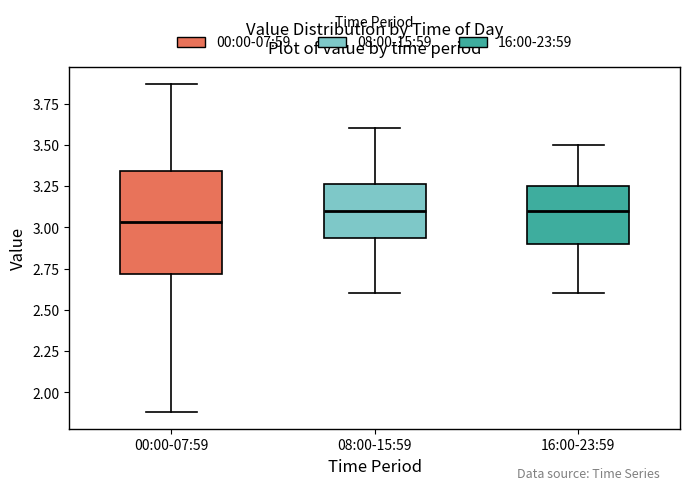

Reading left to right, transcribe this box plot: for each box, give where its median line is, the range the box spans, and where its two whiskers end, as read against the y-axis. The values are not printed on the chart, so give them approximately, as read against the axis.

00:00-07:59: median 3.05, box 2.70 to 3.35, whiskers 1.90 to 3.85
08:00-15:59: median 3.10, box 2.95 to 3.25, whiskers 2.60 to 3.60
16:00-23:59: median 3.10, box 2.90 to 3.25, whiskers 2.60 to 3.50